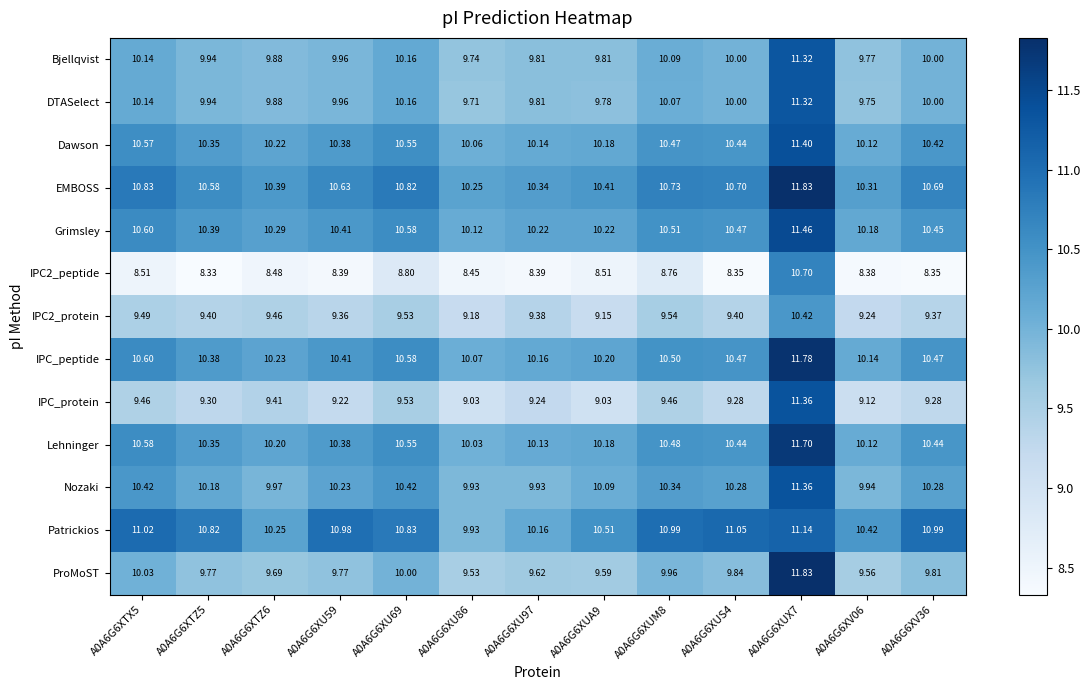

Which series changed the most between A0A6G6XTX5 and A0A6G6XV06?

Patrickios